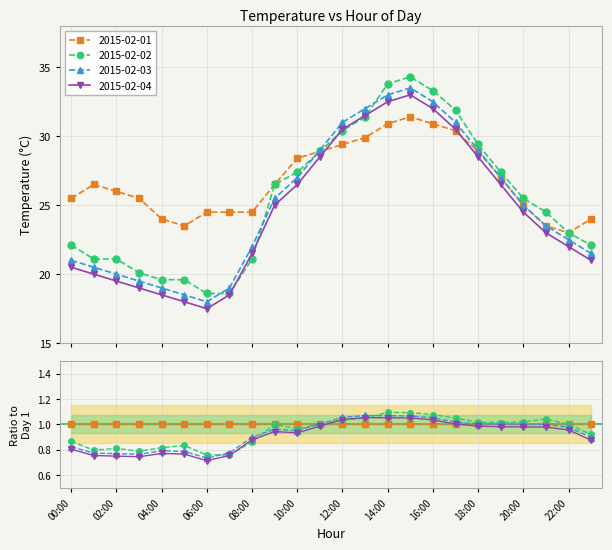

Which category has the lowest value across all series?

06:00